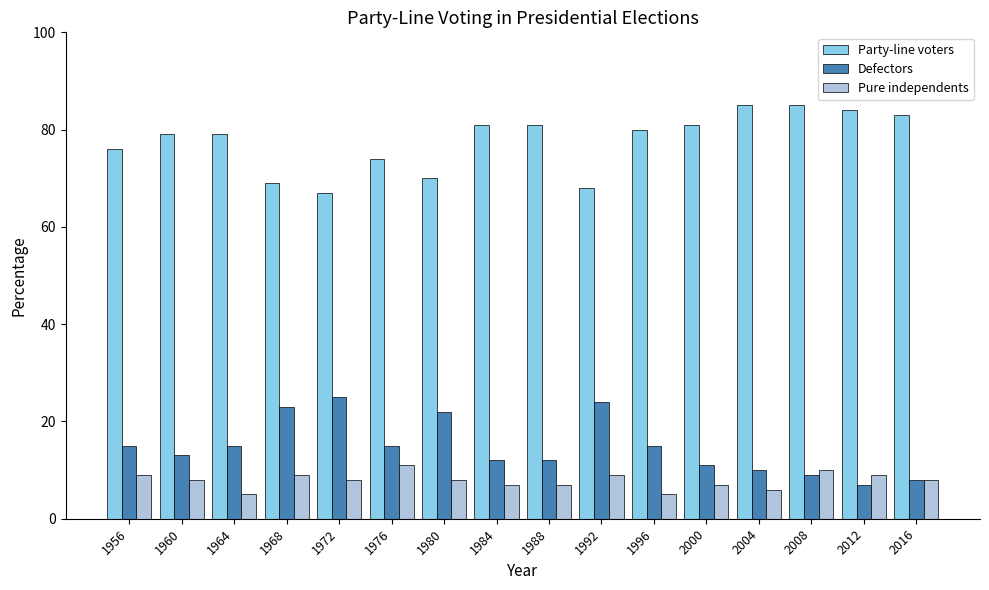

How many categories are shown in the chart?

16